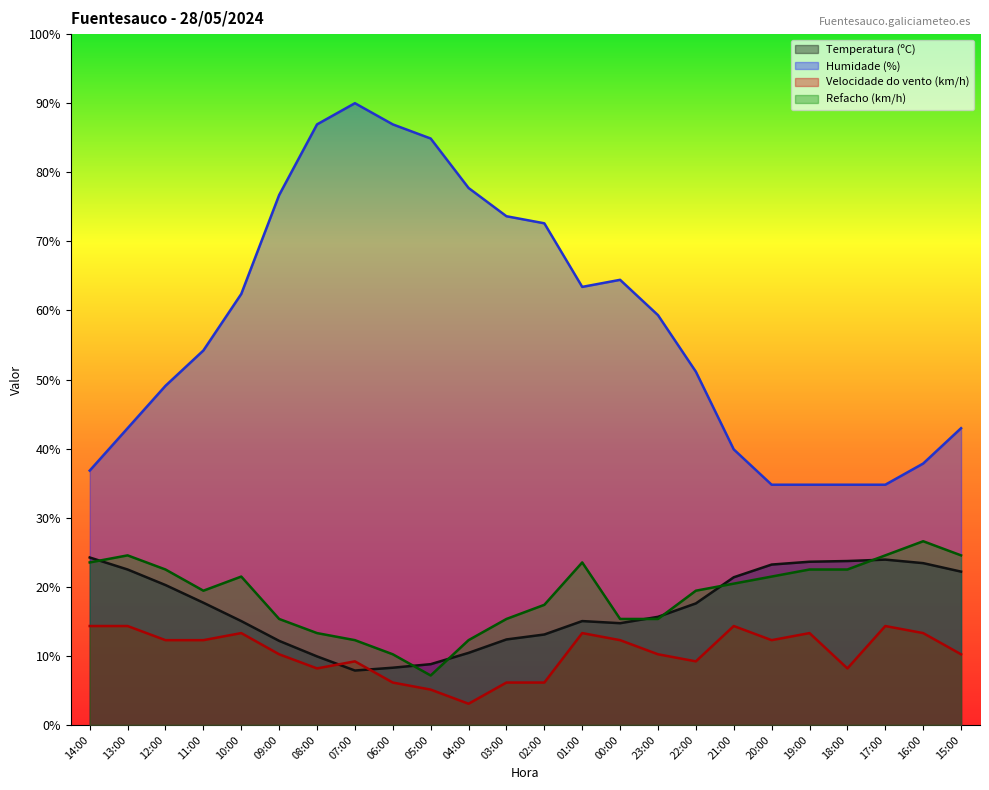

How many interior local peaks does the Humidade (%) series have?

2